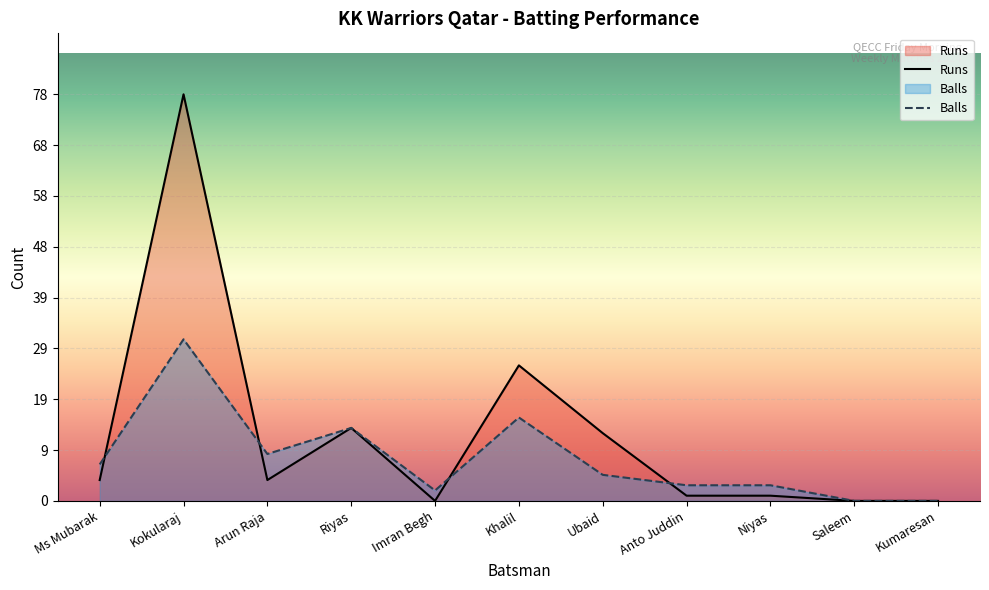

Rank the series by their average value, from highest to lowest.

Runs, Balls